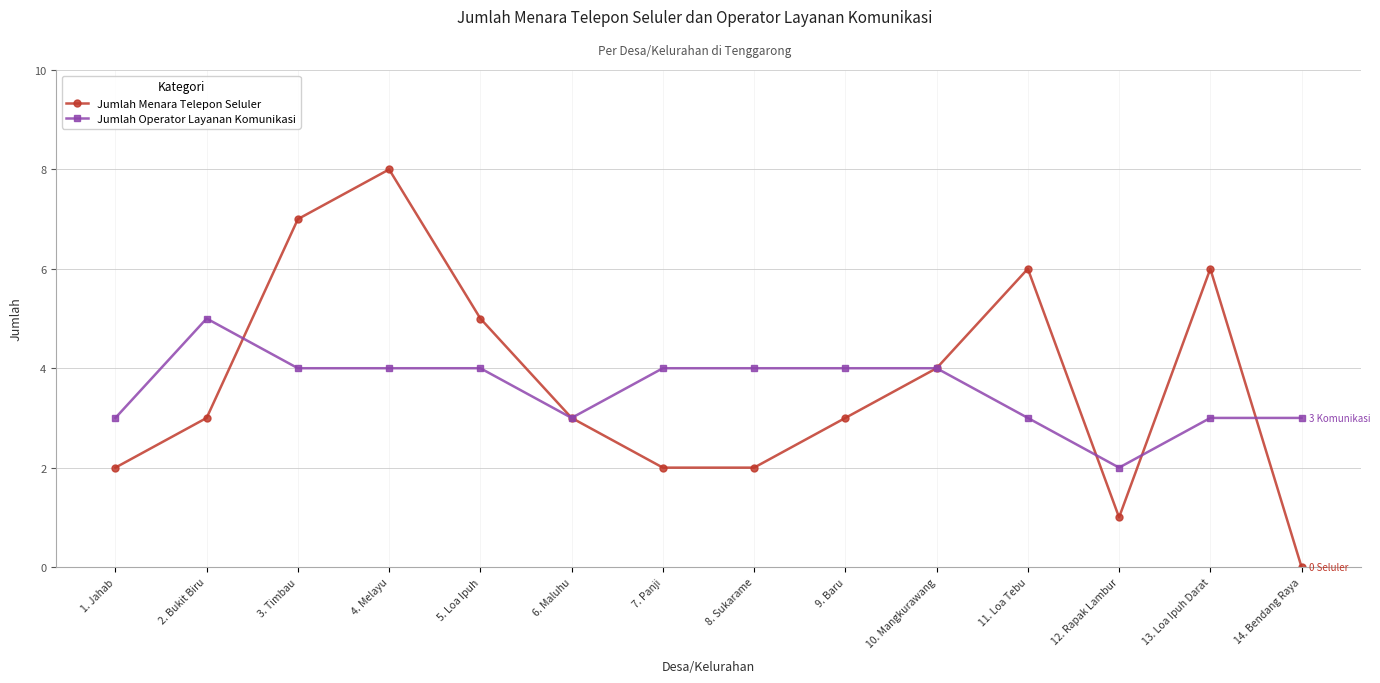

Which series has the widest spread of values?

Jumlah Menara Telepon Seluler